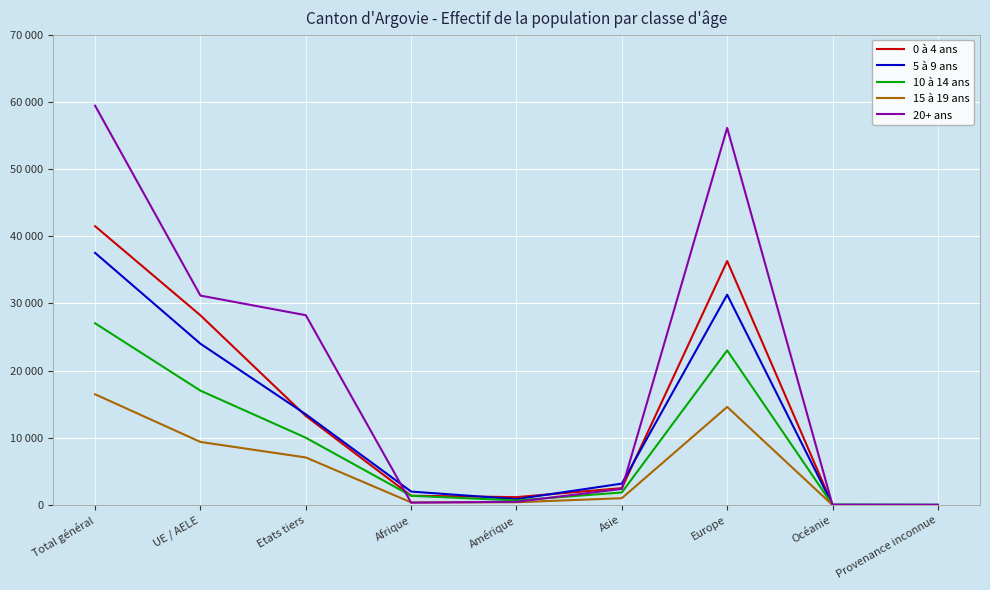

Which category has the lowest value across all series?

Provenance inconnue